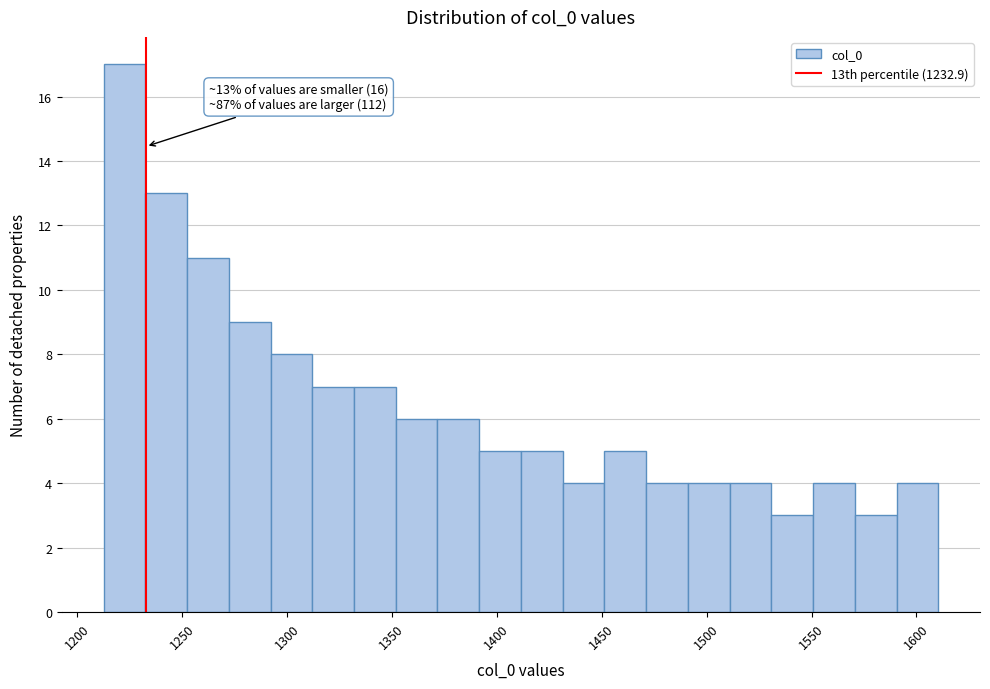

Around what value on the x-axis is the tallest bar? Give the approximate position of its centre, as read against the axis.

1225